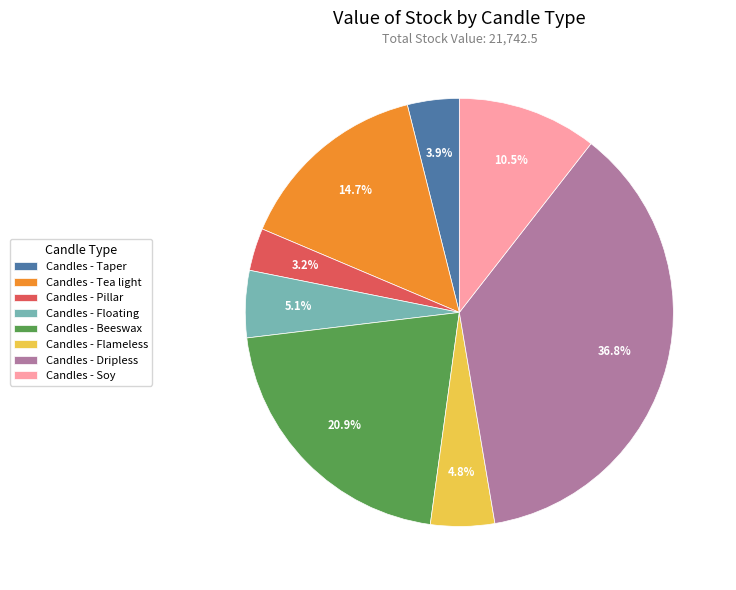

How much of the chart is everything except Candles - Taper?

96.1%